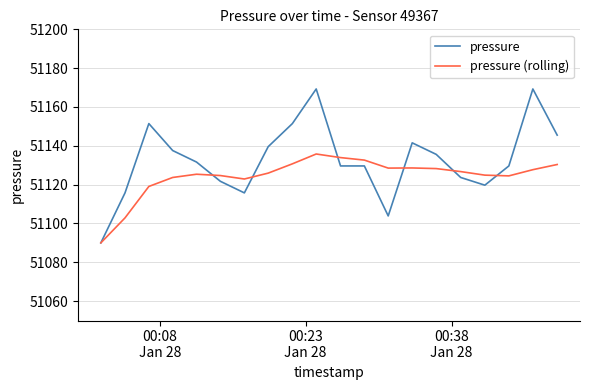

Which series has the largest total across all categories?

pressure